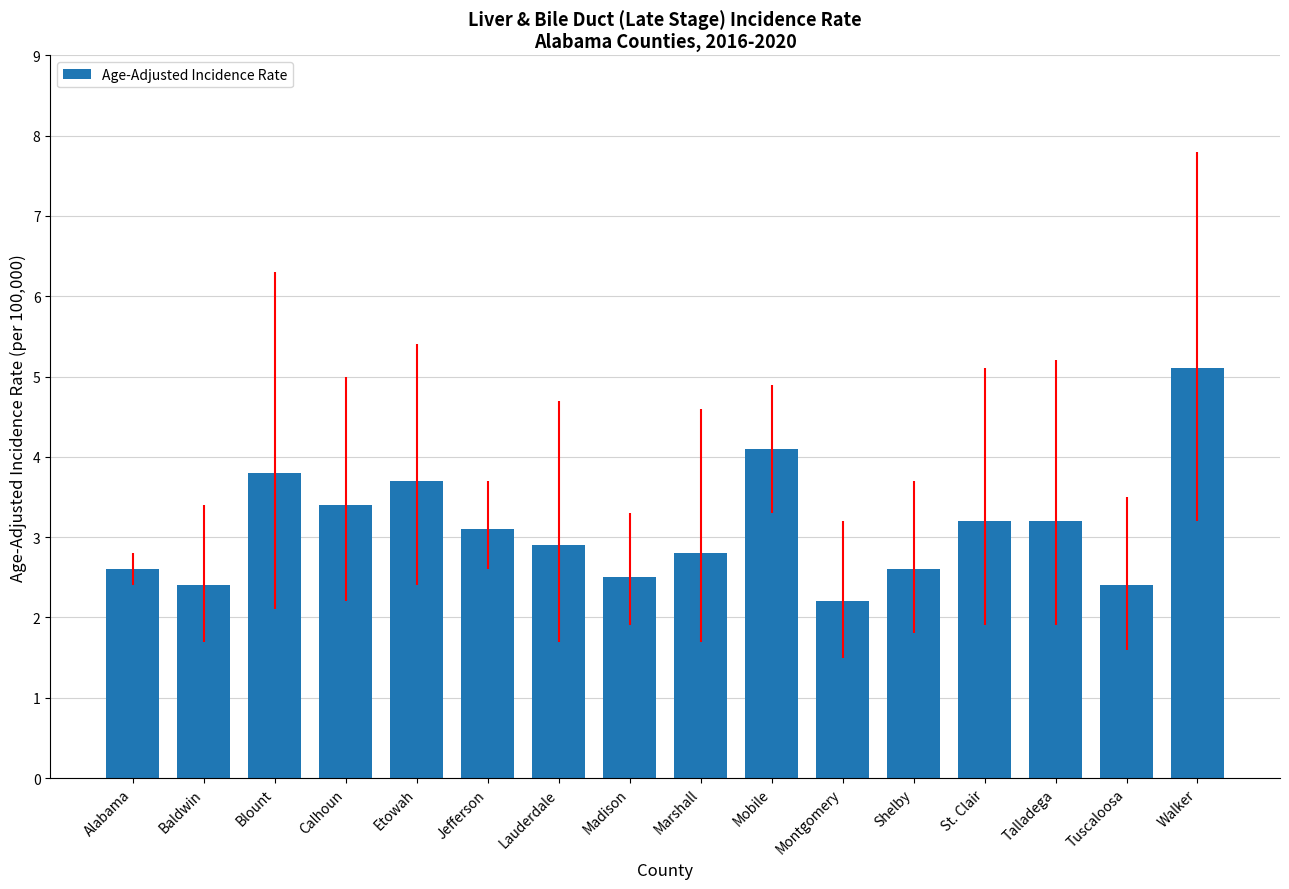

What is the difference between the second highest and second lowest values?

1.7